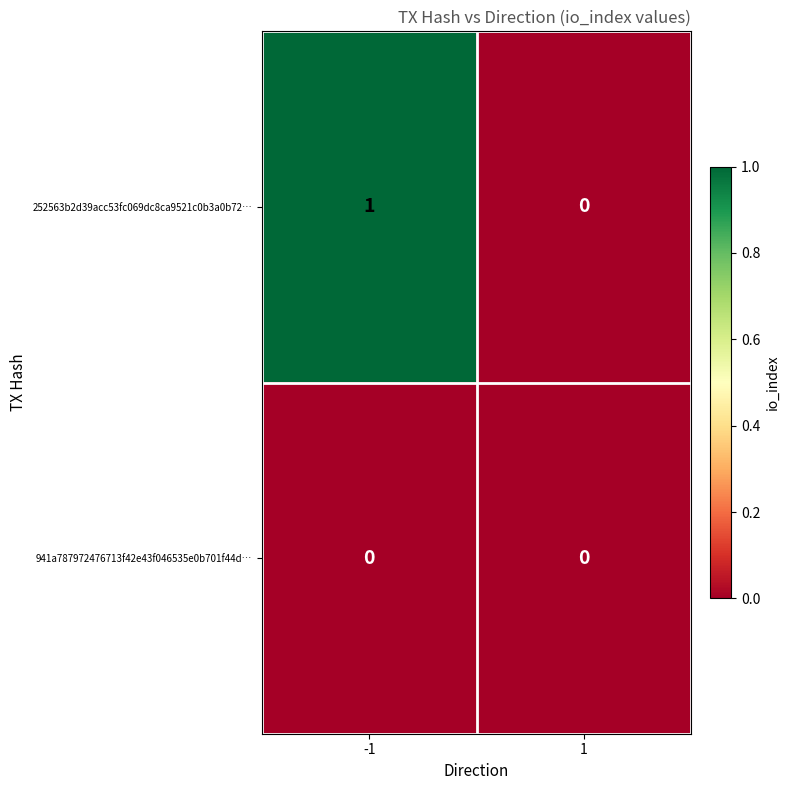

Which series has the largest total across all categories?

252563b2d39acc53fc069dc8ca9521c0b3a0b72…